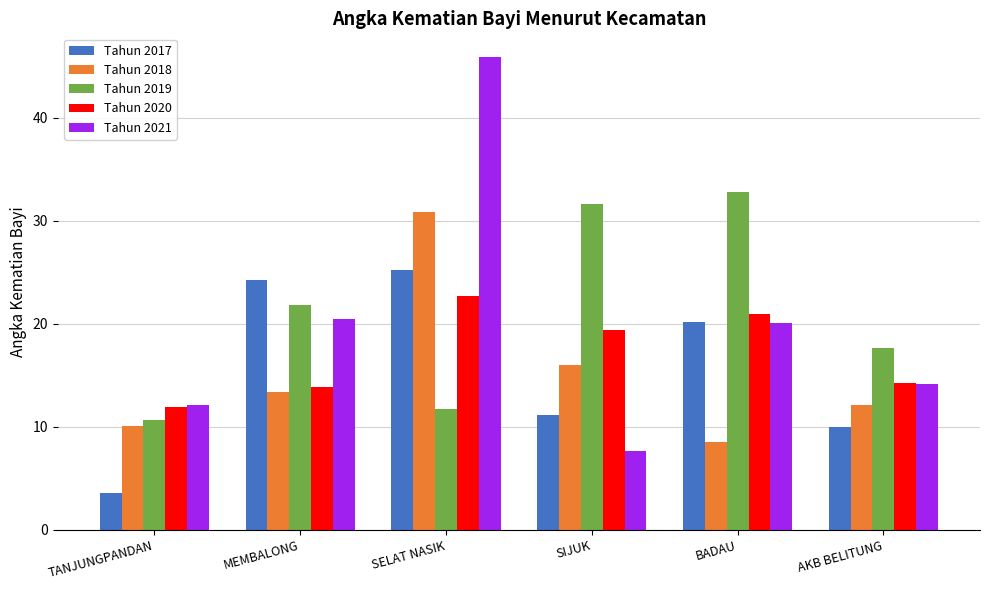

Read the Tahun 2020 value at TANJUNGPANDAN.

11.9